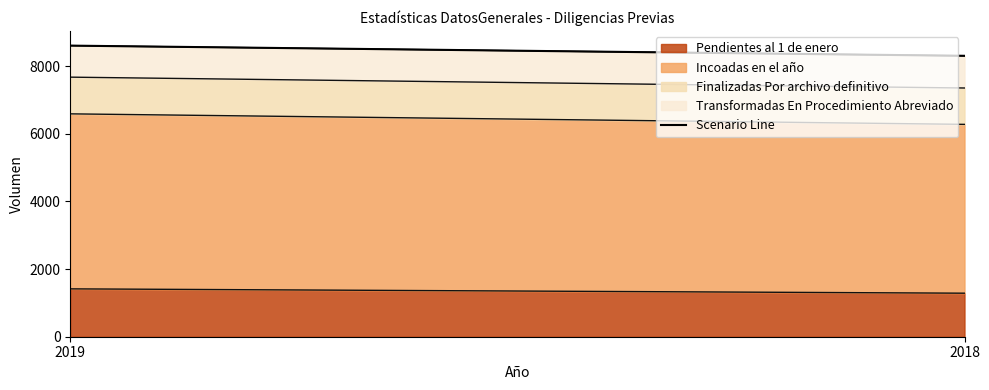

Between 2018 and 2019, which is larger?

2019